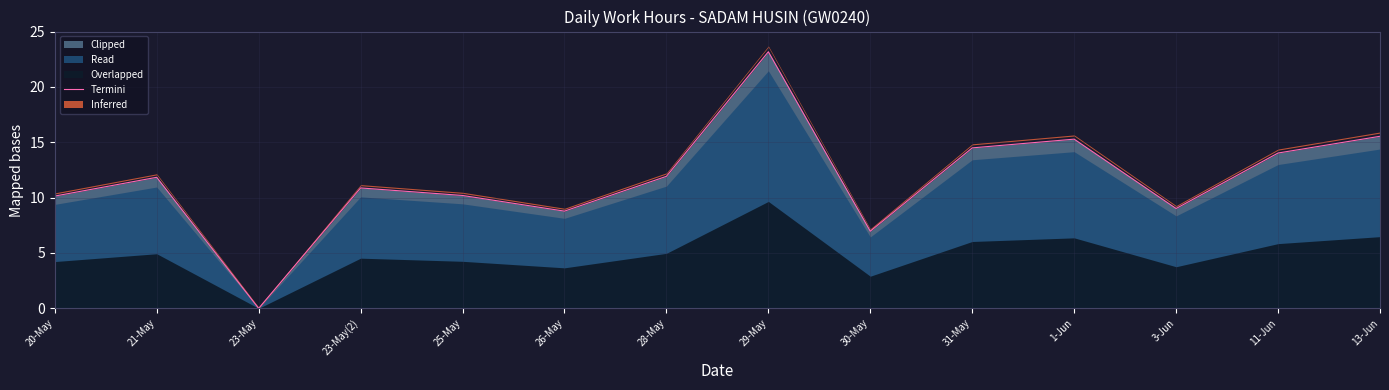

What is the difference between the maximum and minimum values?

23.2